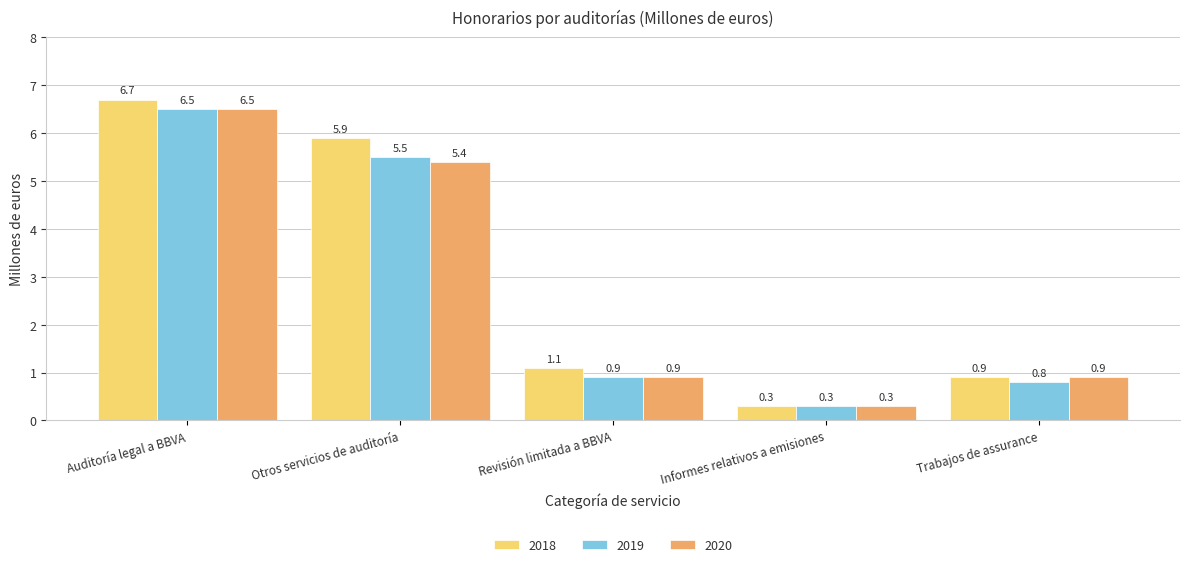

Is it true that 2019 equals 6.5 at Auditoría legal a BBVA?

True